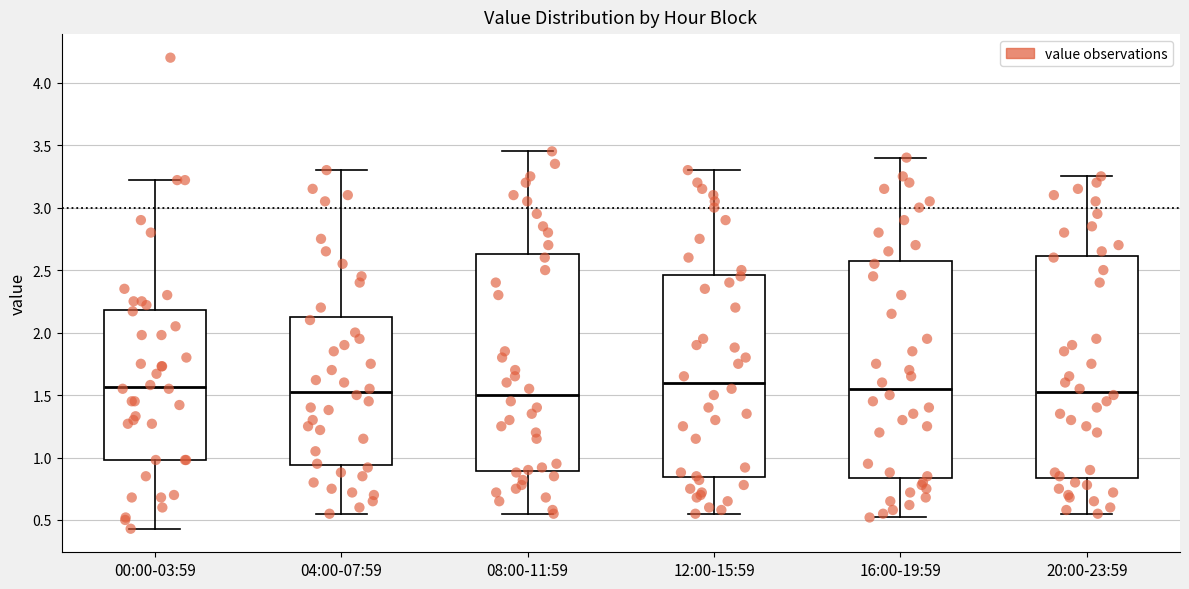

Where does the upper whisker of the box for 16:00-19:59 end on the y-axis? The values are not printed on the chart, so give them approximately, as read against the axis.

3.40